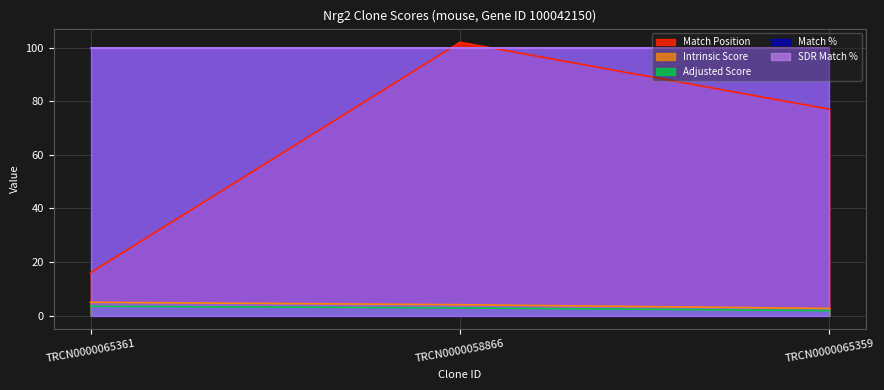

Does the chart display data point markers on the line(s)?

No